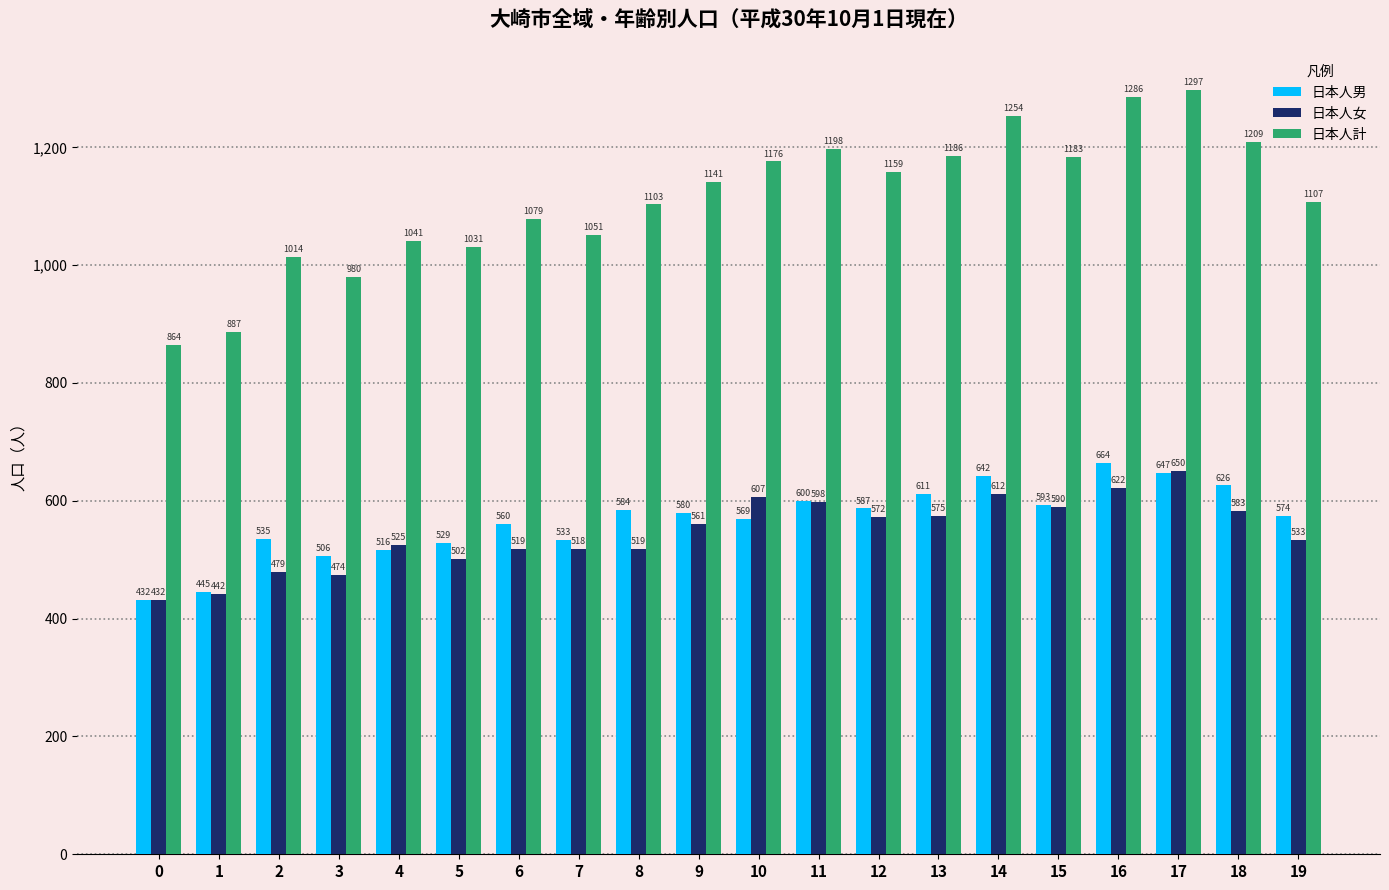

Reading left to right, what are all the values shown in this chart?

日本人男: 432	445	535	506	516	529	560	533	584	580	569	600	587	611	642	593	664	647	626	574
日本人女: 432	442	479	474	525	502	519	518	519	561	607	598	572	575	612	590	622	650	583	533
日本人計: 864	887	1014	980	1041	1031	1079	1051	1103	1141	1176	1198	1159	1186	1254	1183	1286	1297	1209	1107